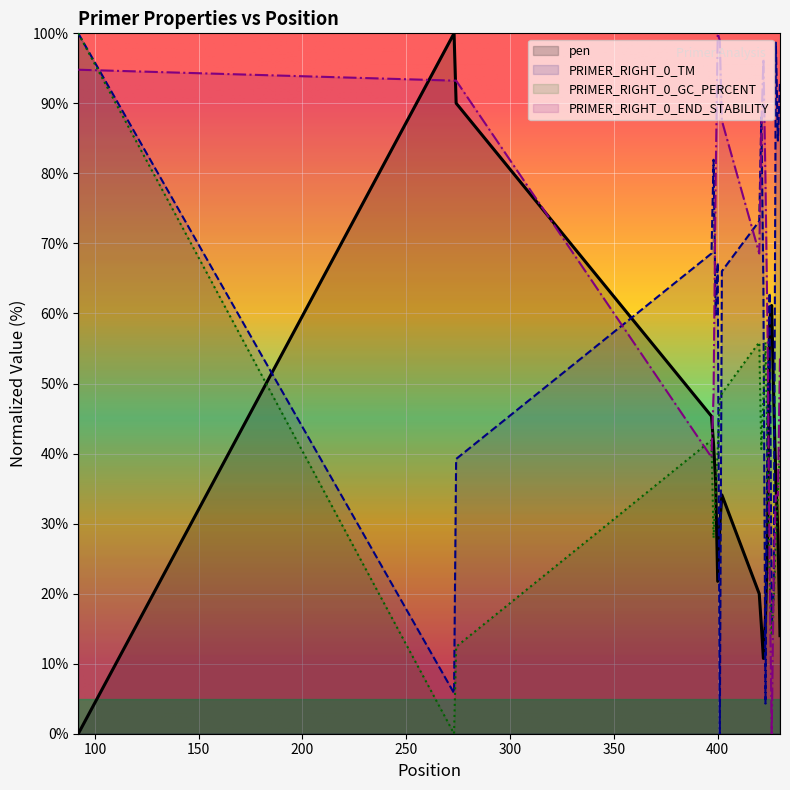

Between 425 and 401, which is larger?

425